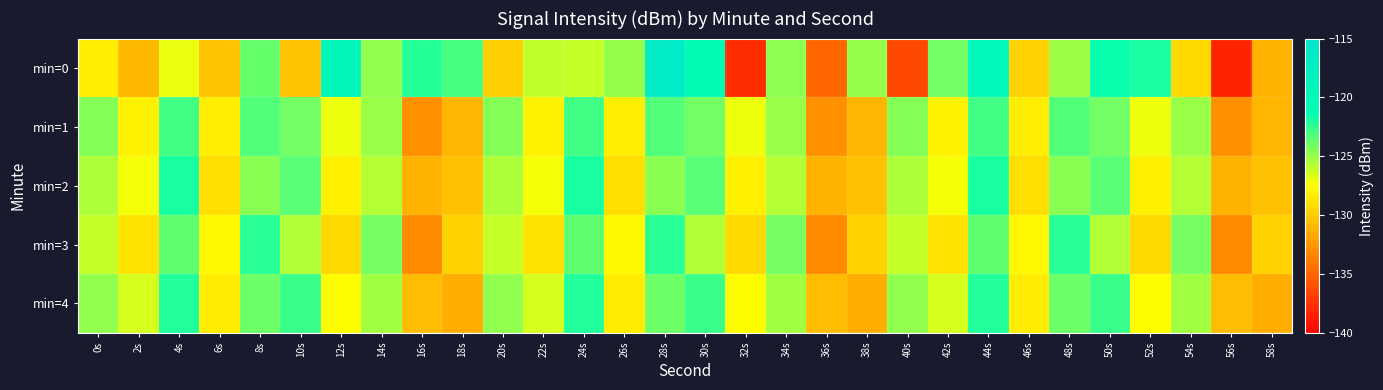

What is the difference between the highest and lowest values at 56s?

7.4